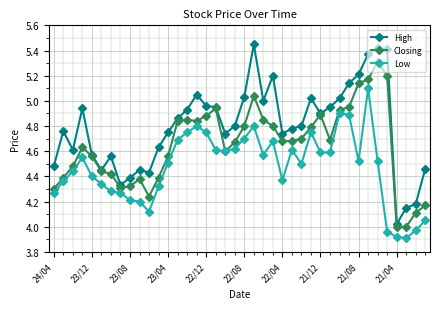

True or false: Low and High intersect in this chart.

False